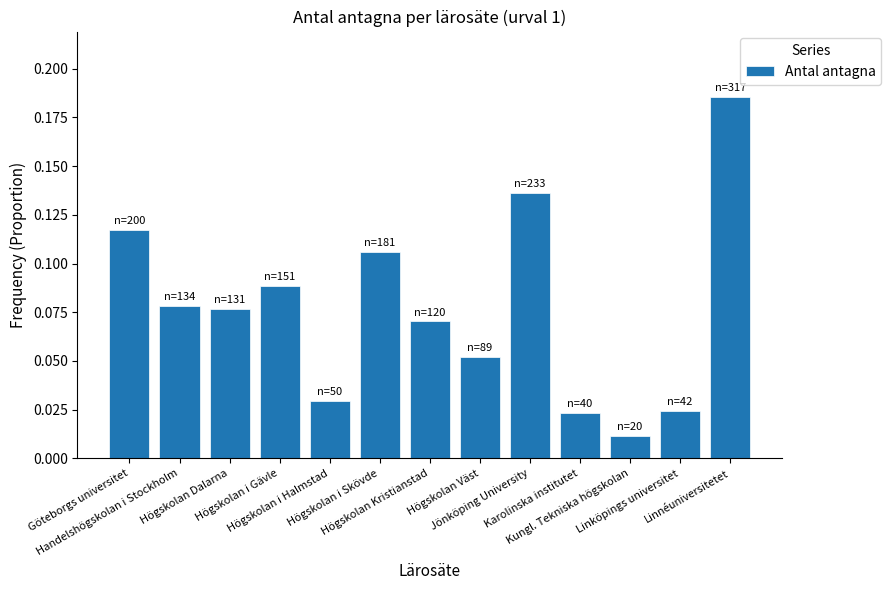

Which has a higher value, Linnéuniversitetet or Kungl. Tekniska högskolan?

Linnéuniversitetet